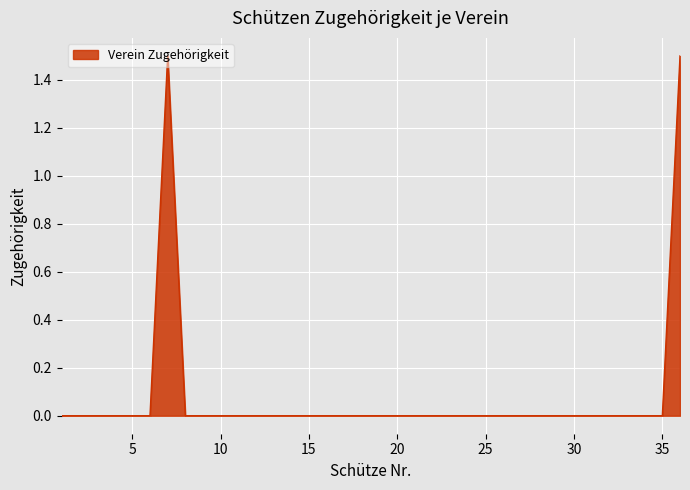

What is the difference between the maximum and minimum values?

1.5